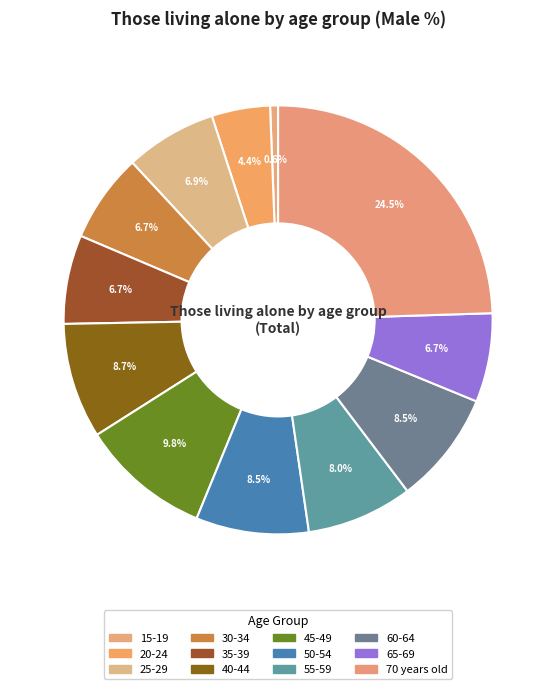

Rank the categories by value from lowest to highest.

15-19, 20-24, 30-34, 35-39, 65-69, 25-29, 55-59, 50-54, 60-64, 40-44, 45-49, 70 years old